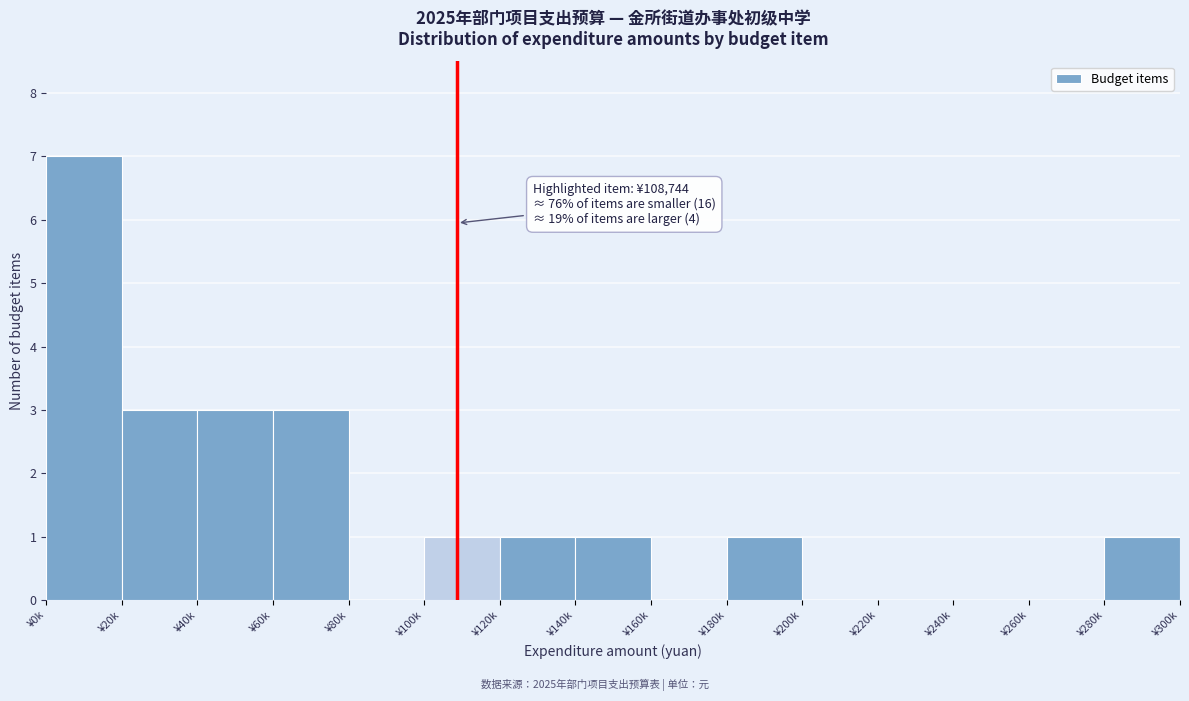

Reading left to right, extract all data points from this chart.

¥0k=7	¥20k=3	¥40k=3	¥60k=3	¥80k=0	¥100k=1	¥120k=1	¥140k=1	¥160k=0	¥180k=1	¥200k=0	¥220k=0	¥240k=0	¥260k=0	¥280k=1